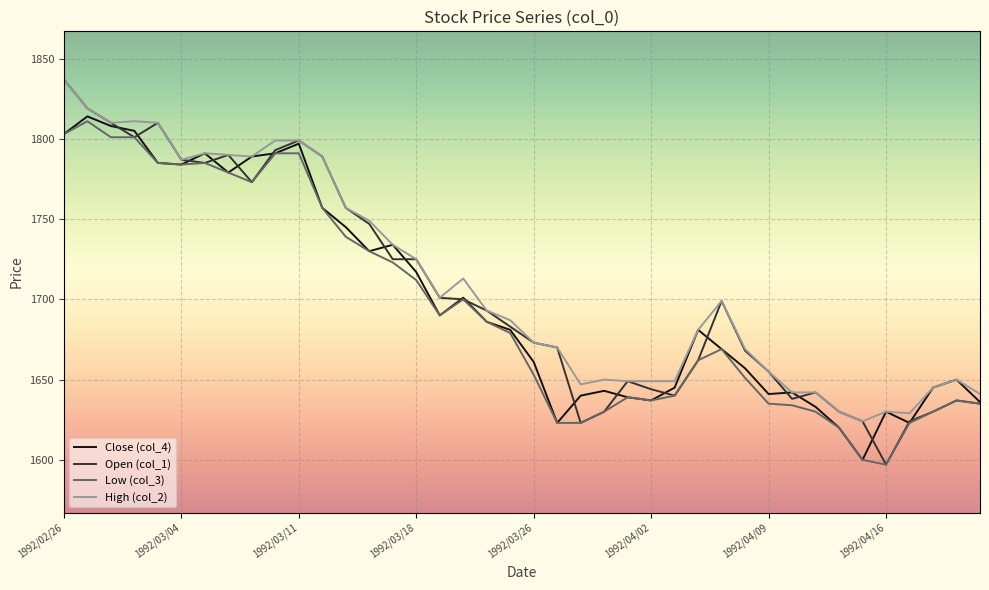

What is the minimum value for Close (col_4)?

1600